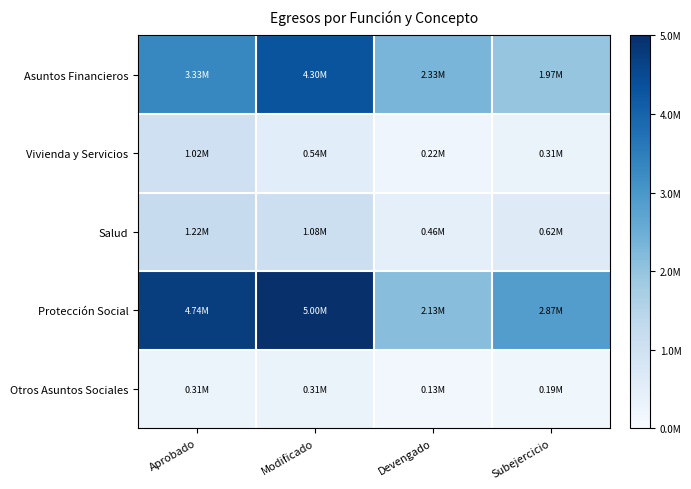

Reading left to right, what are all the values shown in this chart?

Asuntos Financieros: Aprobado=0.7	Modificado=0.9	Devengado=0.5	Subejercicio=0.4
Vivienda y Servicios: Aprobado=0.2	Modificado=0.1	Devengado=0.0	Subejercicio=0.1
Salud: Aprobado=0.2	Modificado=0.2	Devengado=0.1	Subejercicio=0.1
Protección Social: Aprobado=0.9	Modificado=1.0	Devengado=0.4	Subejercicio=0.6
Otros Asuntos Sociales: Aprobado=0.1	Modificado=0.1	Devengado=0.0	Subejercicio=0.0